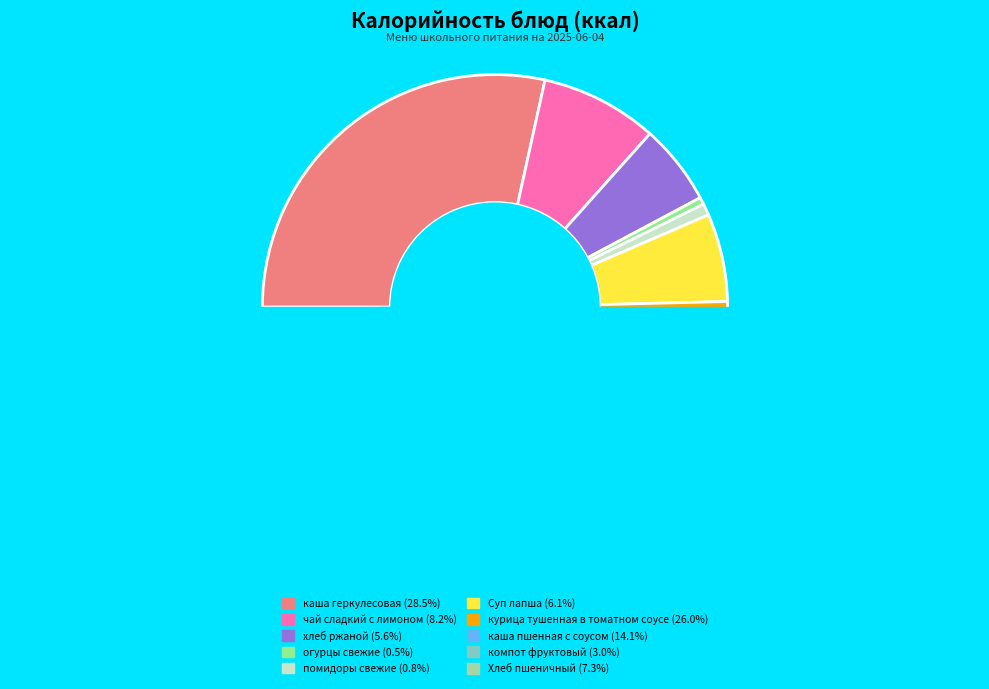

Count the number of slices in the pie.

10